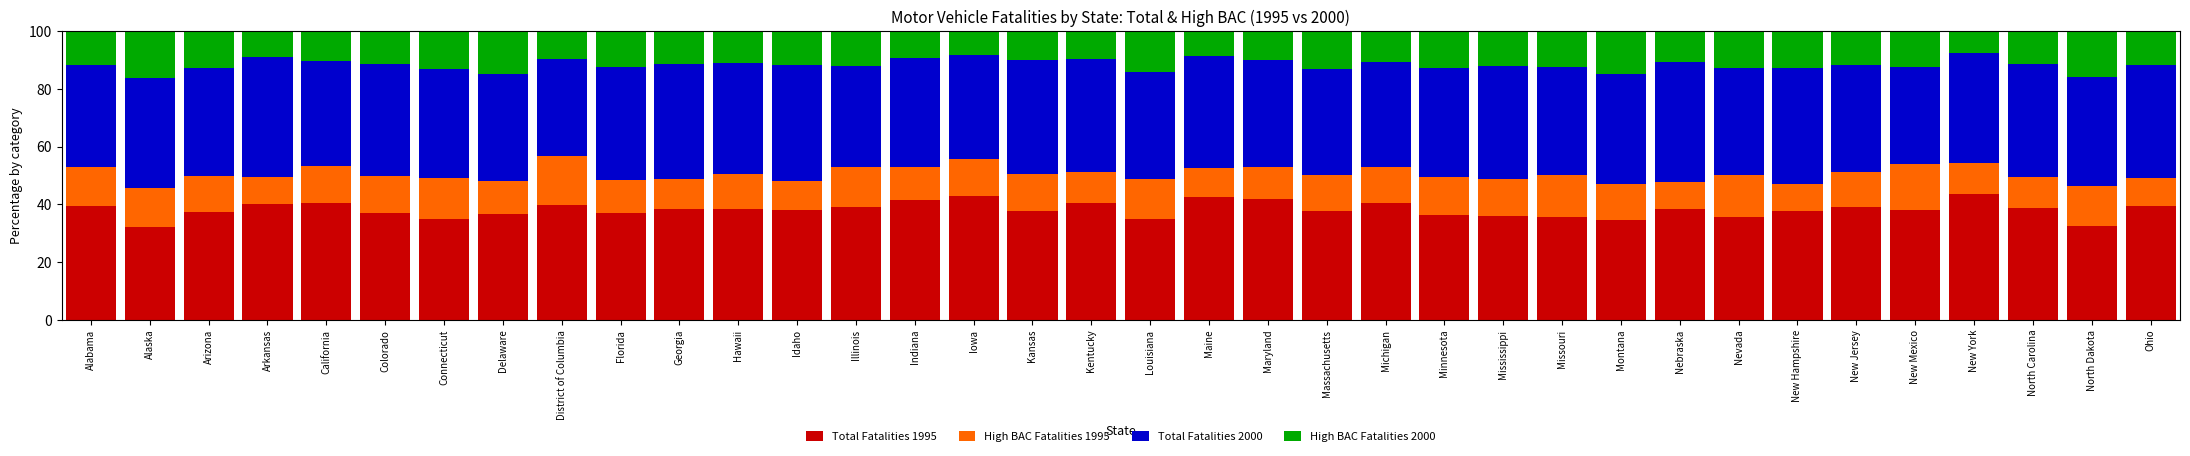

What is the highest value of the Total Fatalities 1995 series?

43.7